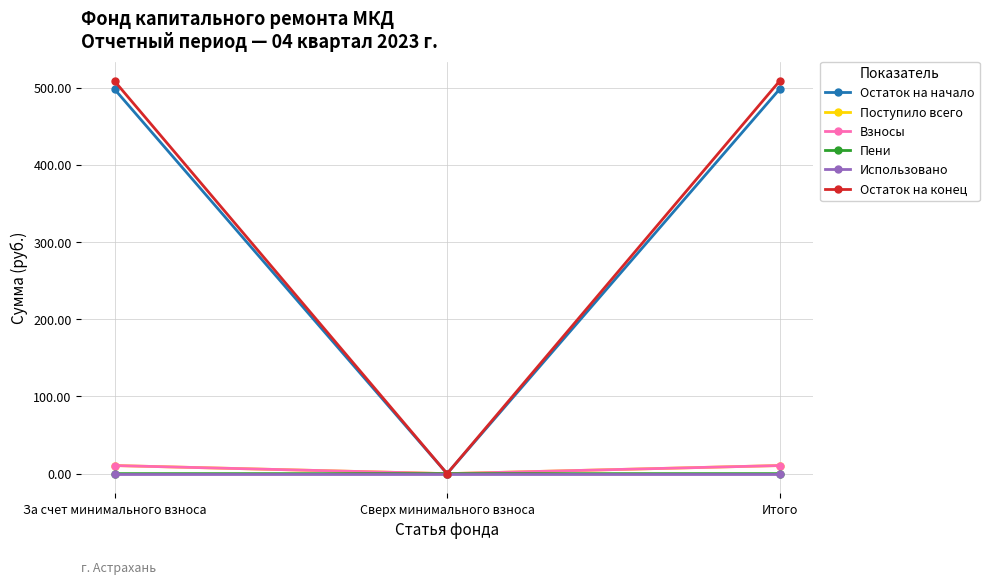

True or false: Остаток на конец has a value of 0.0 at Сверх минимального взноса.

True